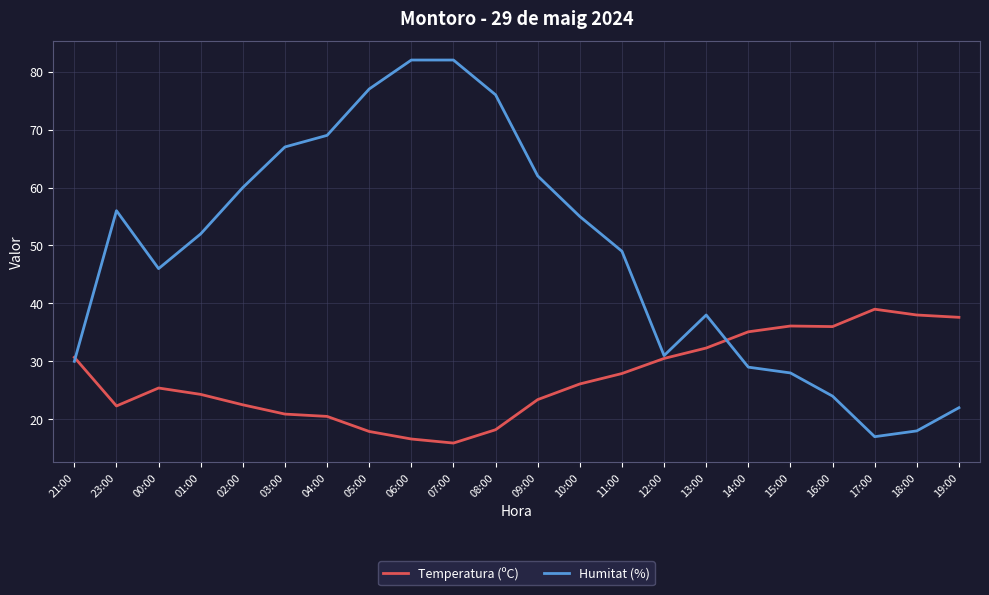

How many values in the Humitat (%) series are below 52?

11